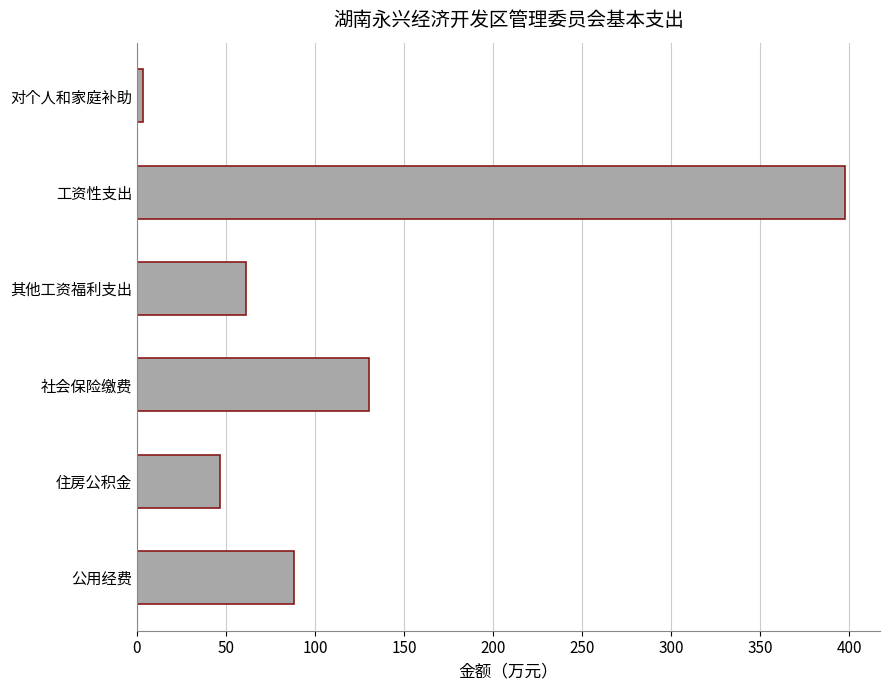

How many categories are shown in the chart?

6